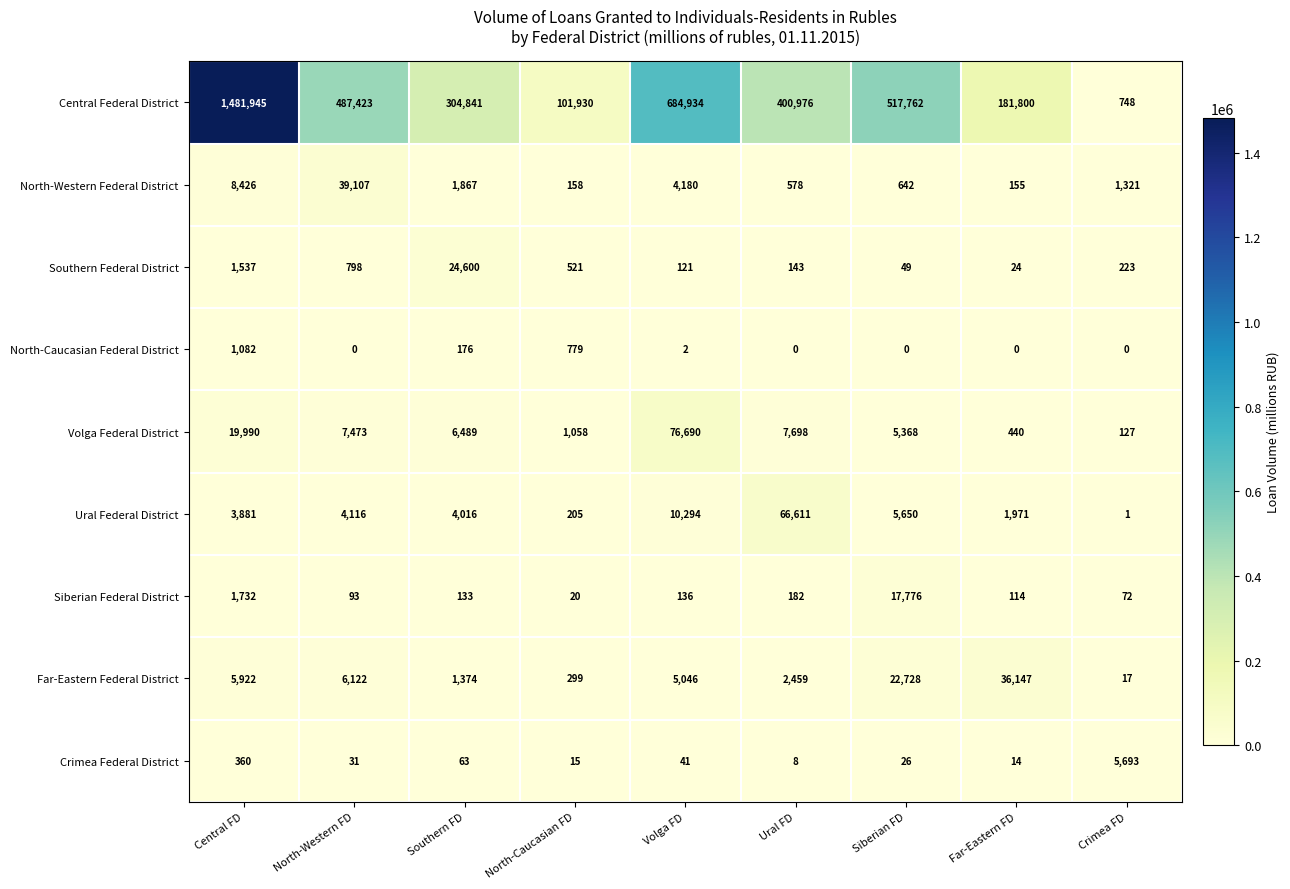

The Far-Eastern Federal District series shows 299 at North-Caucasian FD. True or false?

True